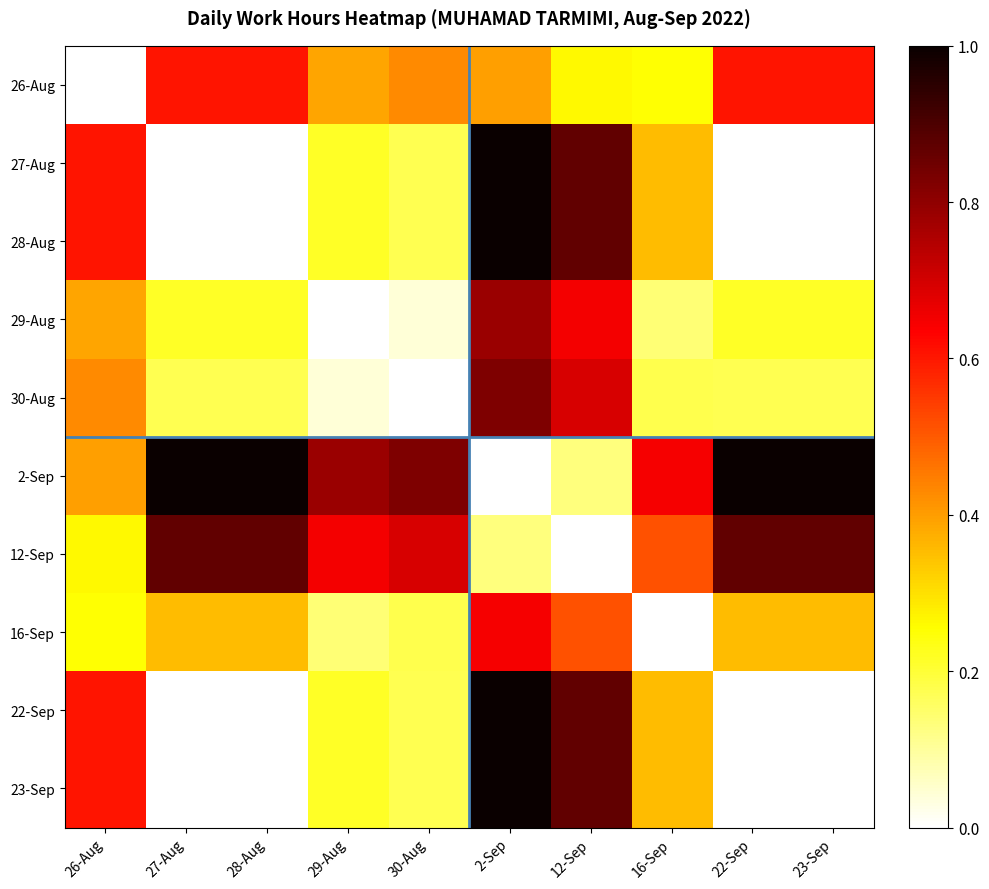

Reading right to left, extract all data points from this chart.

26-Aug: 23-Sep=0.6	22-Sep=0.6	16-Sep=0.3	12-Sep=0.3	2-Sep=0.4	30-Aug=0.4	29-Aug=0.4	28-Aug=0.6	27-Aug=0.6	26-Aug=0.0
27-Aug: 23-Sep=0.0	22-Sep=0.0	16-Sep=0.4	12-Sep=0.9	2-Sep=1.0	30-Aug=0.2	29-Aug=0.2	28-Aug=0.0	27-Aug=0.0	26-Aug=0.6
28-Aug: 23-Sep=0.0	22-Sep=0.0	16-Sep=0.4	12-Sep=0.9	2-Sep=1.0	30-Aug=0.2	29-Aug=0.2	28-Aug=0.0	27-Aug=0.0	26-Aug=0.6
29-Aug: 23-Sep=0.2	22-Sep=0.2	16-Sep=0.1	12-Sep=0.7	2-Sep=0.8	30-Aug=0.0	29-Aug=0.0	28-Aug=0.2	27-Aug=0.2	26-Aug=0.4
30-Aug: 23-Sep=0.2	22-Sep=0.2	16-Sep=0.2	12-Sep=0.7	2-Sep=0.8	30-Aug=0.0	29-Aug=0.0	28-Aug=0.2	27-Aug=0.2	26-Aug=0.4
2-Sep: 23-Sep=1.0	22-Sep=1.0	16-Sep=0.6	12-Sep=0.1	2-Sep=0.0	30-Aug=0.8	29-Aug=0.8	28-Aug=1.0	27-Aug=1.0	26-Aug=0.4
12-Sep: 23-Sep=0.9	22-Sep=0.9	16-Sep=0.5	12-Sep=0.0	2-Sep=0.1	30-Aug=0.7	29-Aug=0.7	28-Aug=0.9	27-Aug=0.9	26-Aug=0.3
16-Sep: 23-Sep=0.4	22-Sep=0.4	16-Sep=0.0	12-Sep=0.5	2-Sep=0.6	30-Aug=0.2	29-Aug=0.1	28-Aug=0.4	27-Aug=0.4	26-Aug=0.3
22-Sep: 23-Sep=0.0	22-Sep=0.0	16-Sep=0.4	12-Sep=0.9	2-Sep=1.0	30-Aug=0.2	29-Aug=0.2	28-Aug=0.0	27-Aug=0.0	26-Aug=0.6
23-Sep: 23-Sep=0.0	22-Sep=0.0	16-Sep=0.4	12-Sep=0.9	2-Sep=1.0	30-Aug=0.2	29-Aug=0.2	28-Aug=0.0	27-Aug=0.0	26-Aug=0.6